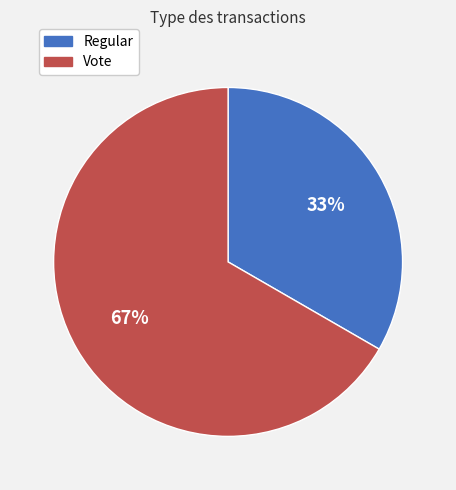

The Regular slice represents 33% of the pie. True or false?

True